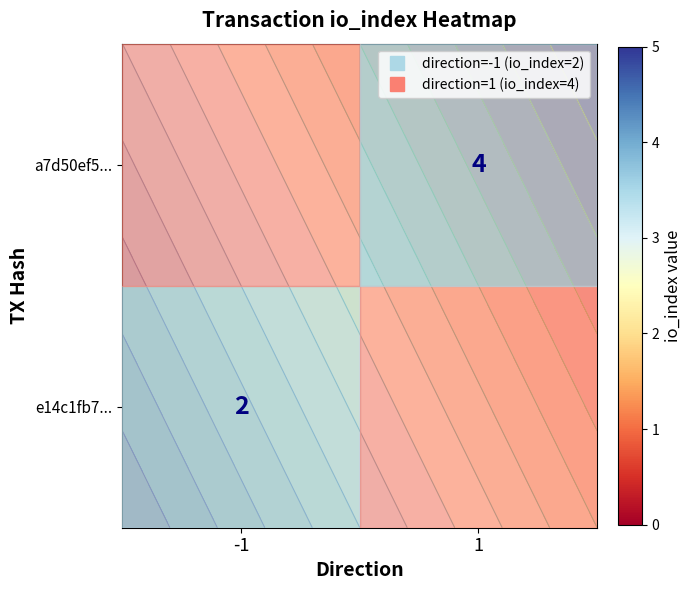

List the labels in order of row_0 value, smallest first.

-1, 1